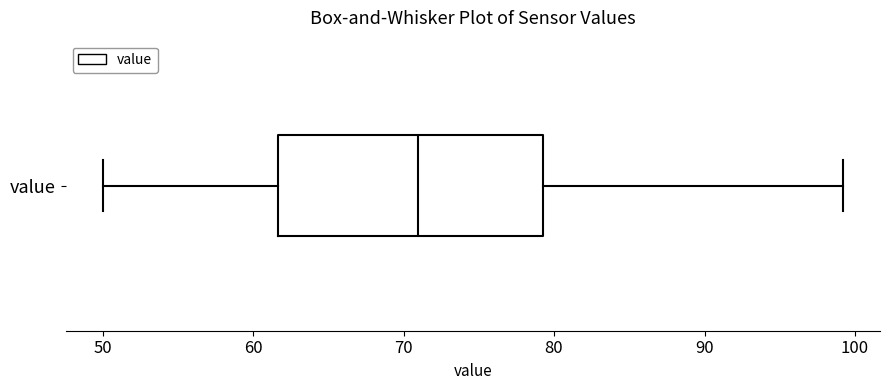

Read this box plot against the x-axis: the position of the median line, the range covered by the box, and the ends of both whiskers. The values are not printed on the chart, so give them approximately, as read against the axis.

median 71, box 62 to 79, whiskers 50 to 99